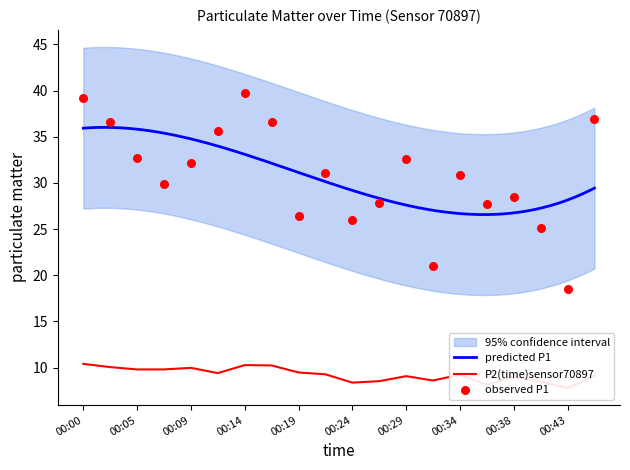

Which series has the largest Y range (max minus min)?

P1